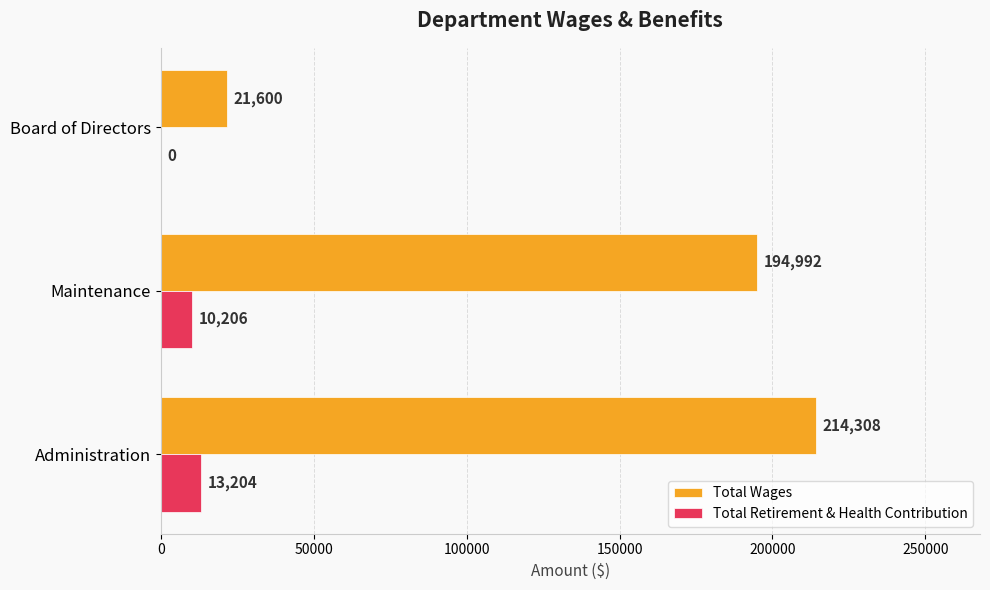

At which category does the chart reach its peak across all series?

Administration